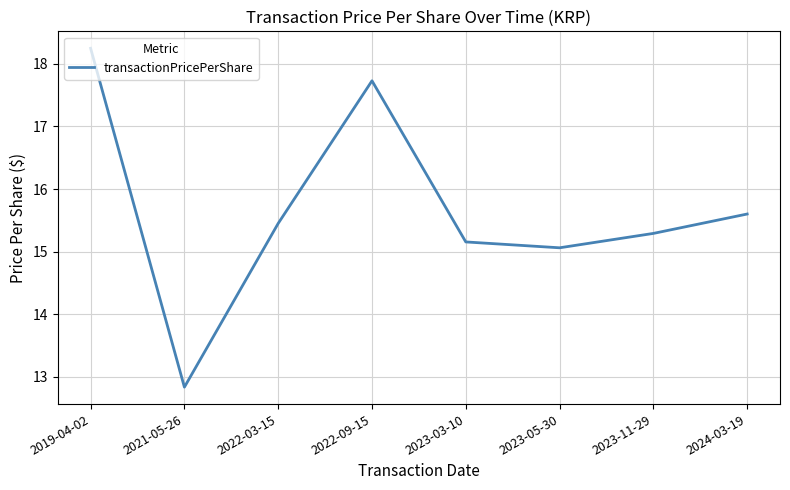

Rank the categories by value from highest to lowest.

2019-04-02, 2022-09-15, 2024-03-19, 2022-03-15, 2023-11-29, 2023-03-10, 2023-05-30, 2021-05-26